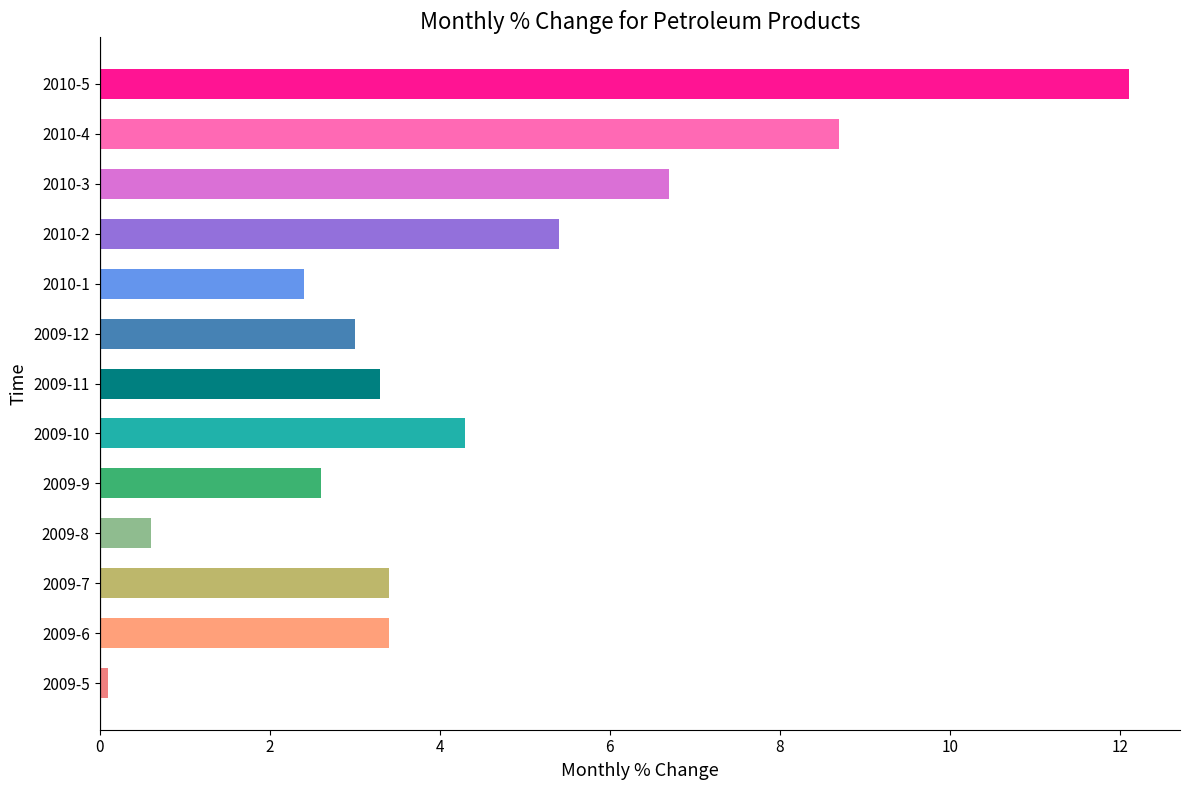

Which has a higher value, 2010-5 or 2009-8?

2010-5